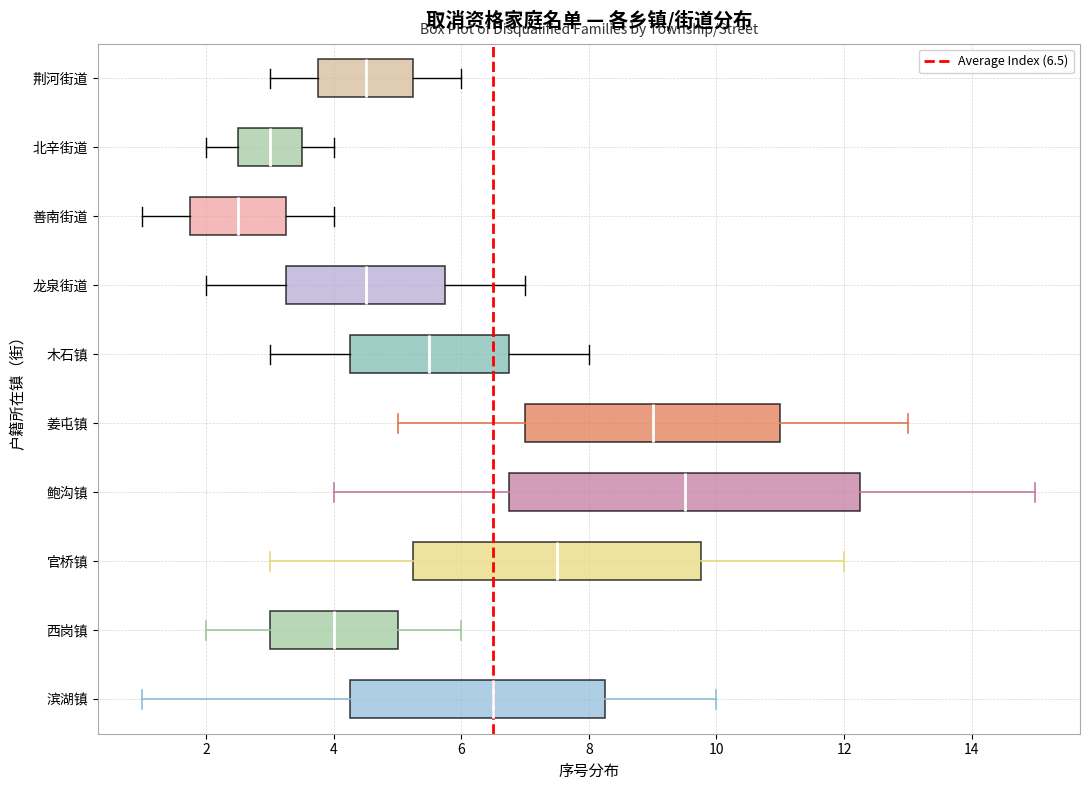

Which box has the furthest to the right median line?

鲍沟镇